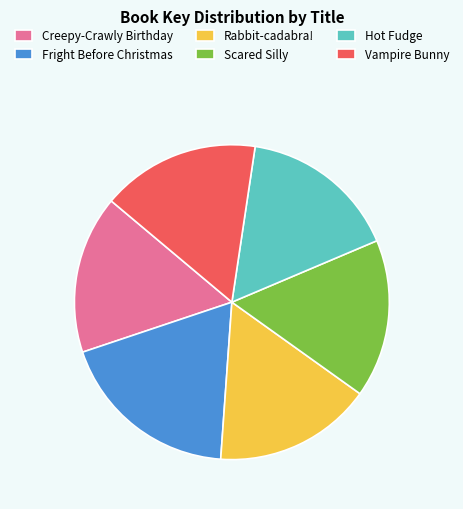

Is the sum of Vampire Bunny and Fright Before Christmas greater than half?

No